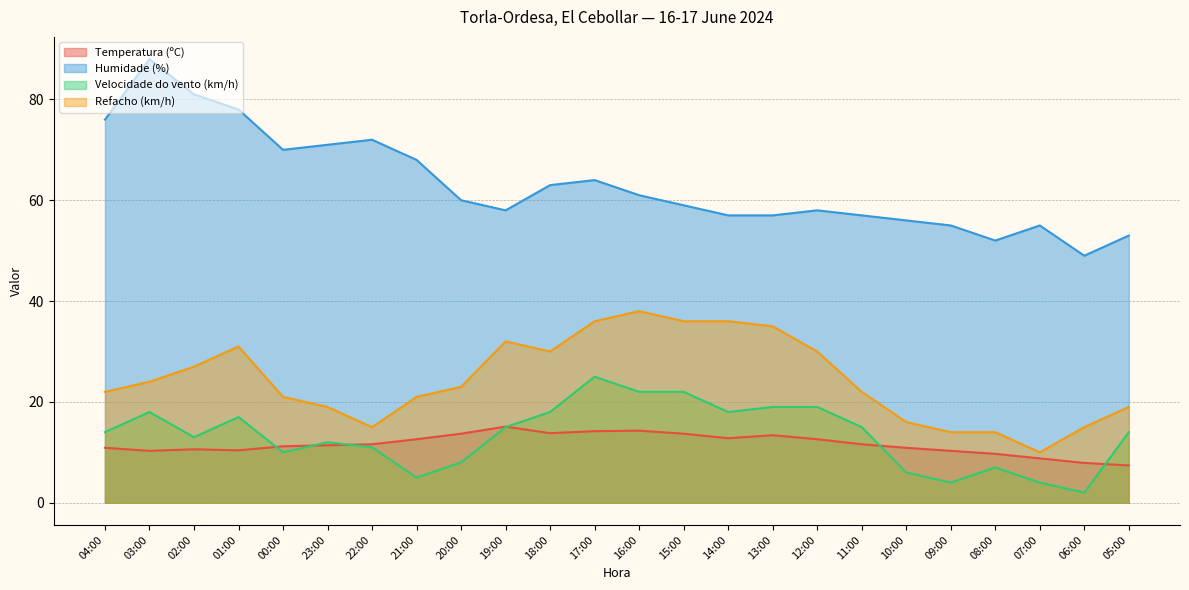

How many interior local peaks does the Velocidade do vento (km/h) series have?

5